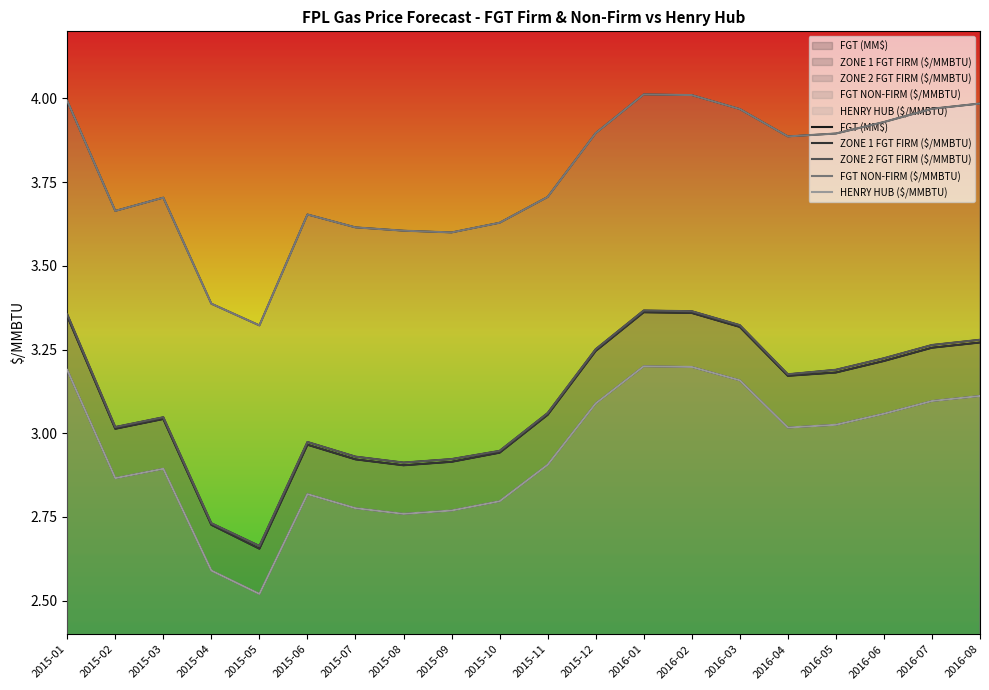

Reading left to right, transcribe all the data shown in this chart.

FGT (MM$): 2015-01=28.9	2015-02=26.1	2015-03=28.9	2015-04=30.1	2015-05=33.8	2015-06=32.7	2015-07=33.8	2015-08=33.8	2015-09=32.7	2015-10=31.1	2015-11=28.4	2015-12=29.3	2016-01=29.3	2016-02=27.4	2016-03=29.3	2016-04=30.1	2016-05=33.8	2016-06=32.7	2016-07=33.8	2016-08=33.8
ZONE 1 FGT FIRM ($/MMBTU): 2015-01=3.3	2015-02=3.0	2015-03=3.0	2015-04=2.7	2015-05=2.7	2015-06=3.0	2015-07=2.9	2015-08=2.9	2015-09=2.9	2015-10=2.9	2015-11=3.1	2015-12=3.2	2016-01=3.4	2016-02=3.4	2016-03=3.3	2016-04=3.2	2016-05=3.2	2016-06=3.2	2016-07=3.3	2016-08=3.3
ZONE 2 FGT FIRM ($/MMBTU): 2015-01=3.4	2015-02=3.0	2015-03=3.0	2015-04=2.7	2015-05=2.7	2015-06=3.0	2015-07=2.9	2015-08=2.9	2015-09=2.9	2015-10=2.9	2015-11=3.1	2015-12=3.3	2016-01=3.4	2016-02=3.4	2016-03=3.3	2016-04=3.2	2016-05=3.2	2016-06=3.2	2016-07=3.3	2016-08=3.3
FGT NON-FIRM ($/MMBTU): 2015-01=4.0	2015-02=3.7	2015-03=3.7	2015-04=3.4	2015-05=3.3	2015-06=3.7	2015-07=3.6	2015-08=3.6	2015-09=3.6	2015-10=3.6	2015-11=3.7	2015-12=3.9	2016-01=4.0	2016-02=4.0	2016-03=4.0	2016-04=3.9	2016-05=3.9	2016-06=3.9	2016-07=4.0	2016-08=4.0
HENRY HUB ($/MMBTU): 2015-01=3.2	2015-02=2.9	2015-03=2.9	2015-04=2.6	2015-05=2.5	2015-06=2.8	2015-07=2.8	2015-08=2.8	2015-09=2.8	2015-10=2.8	2015-11=2.9	2015-12=3.1	2016-01=3.2	2016-02=3.2	2016-03=3.2	2016-04=3.0	2016-05=3.0	2016-06=3.1	2016-07=3.1	2016-08=3.1